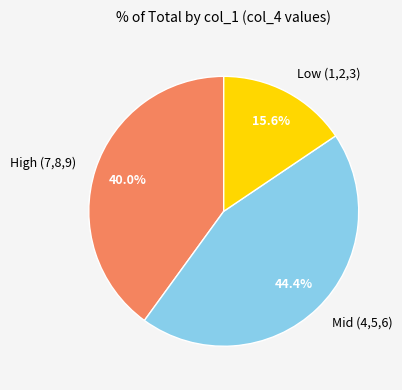

Rank the categories by value from highest to lowest.

Mid (4,5,6), High (7,8,9), Low (1,2,3)